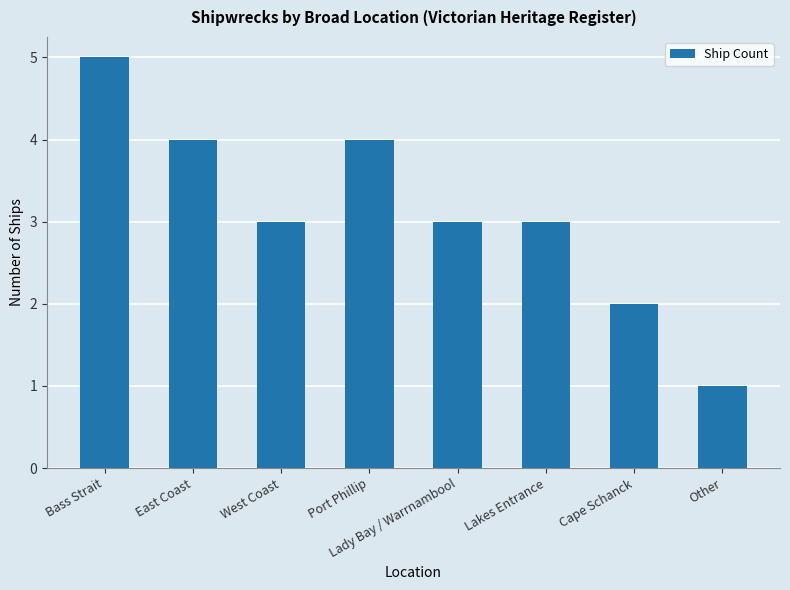

At which category does the chart reach its peak across all series?

Bass Strait